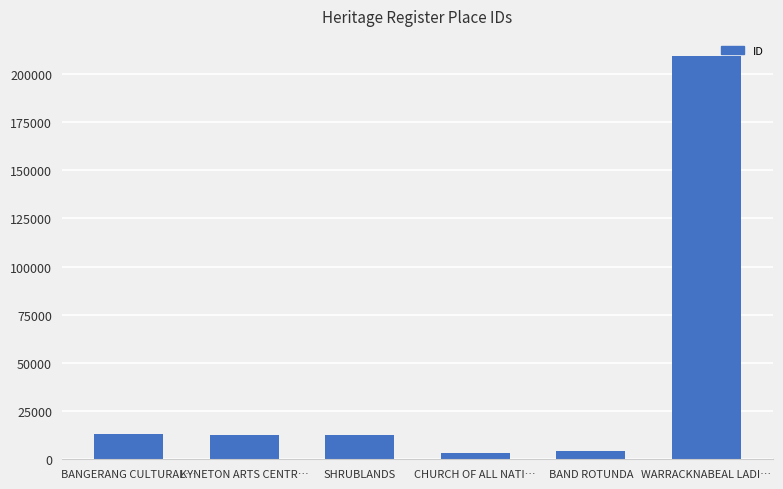

Does the chart contain stacked bars?

No